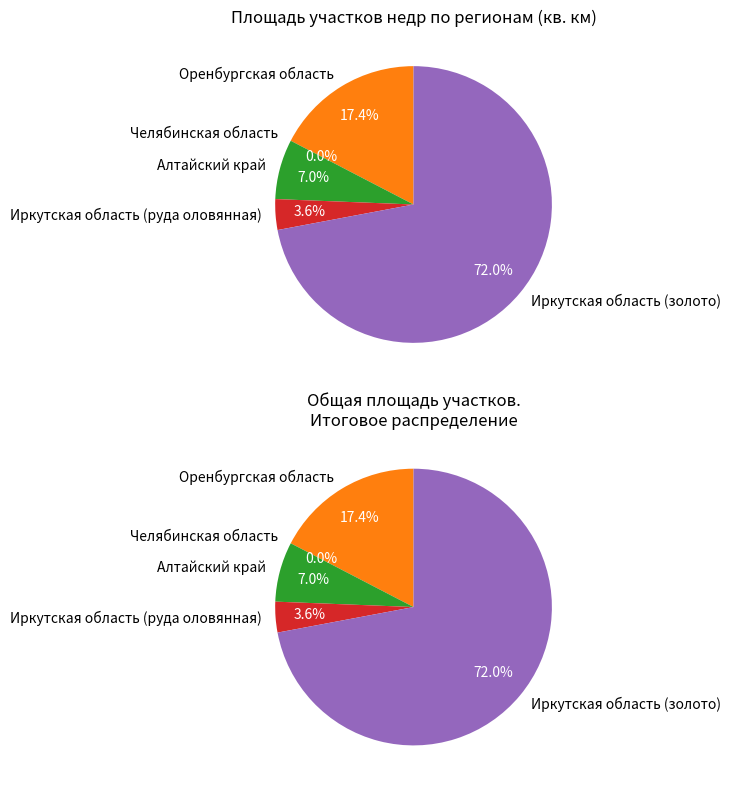

What percentage is NOT represented by Оренбургская область?

82.6%